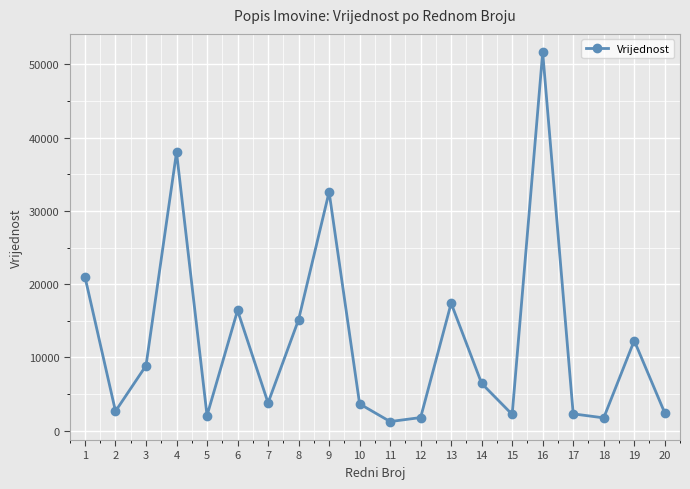

What is the difference between the values at 20 and 14?

4021.4